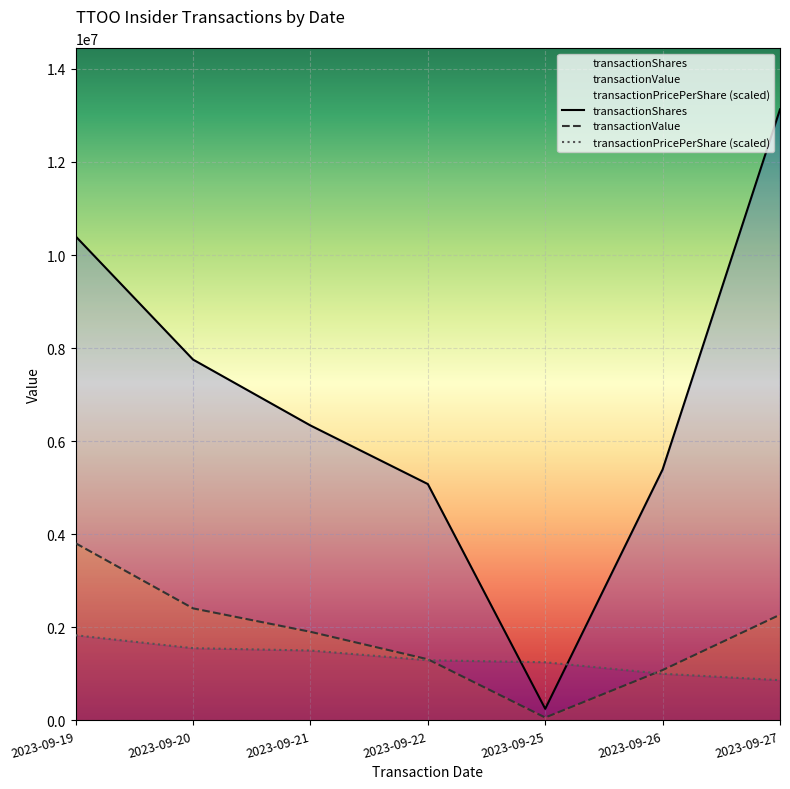

At which category does the chart reach its minimum across all series?

2023-09-25